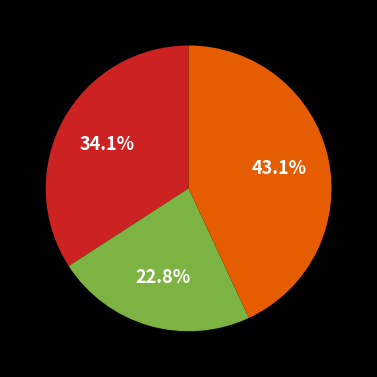

Does any single category account for the majority?

No